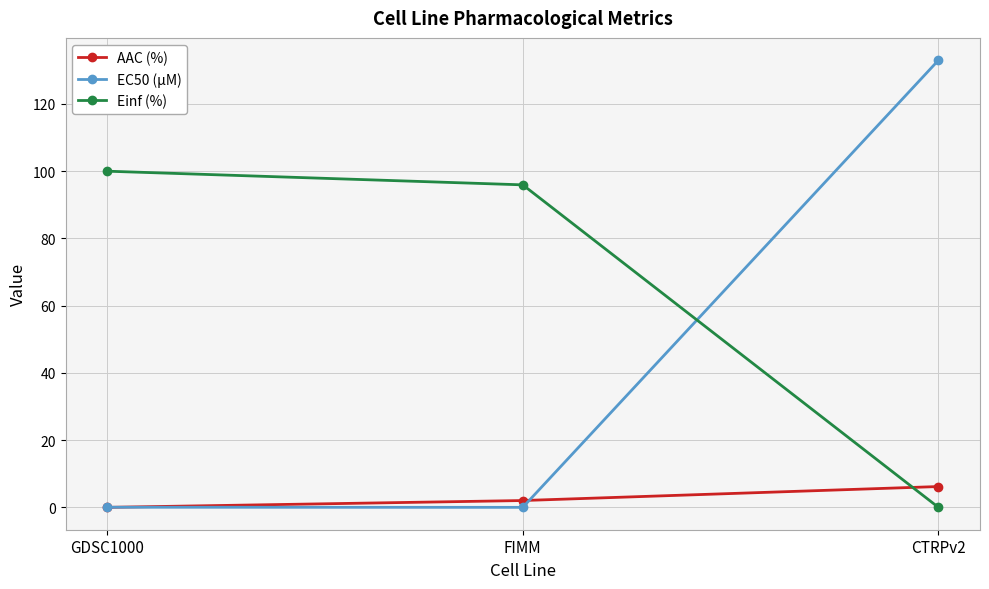

How many data points in AAC (%) are above 2?

2